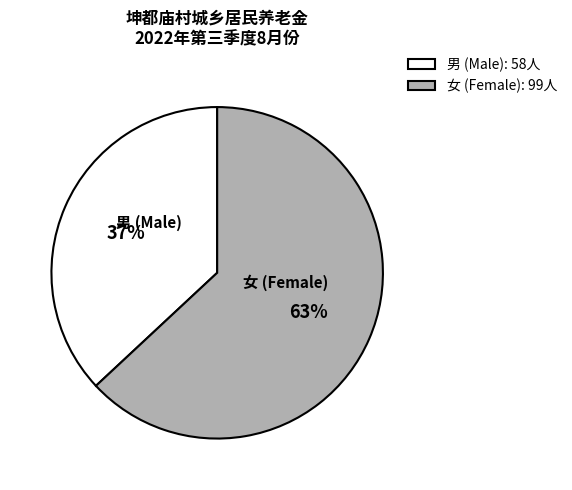

What is the ratio of the value at 男 to the value at 女?

0.6